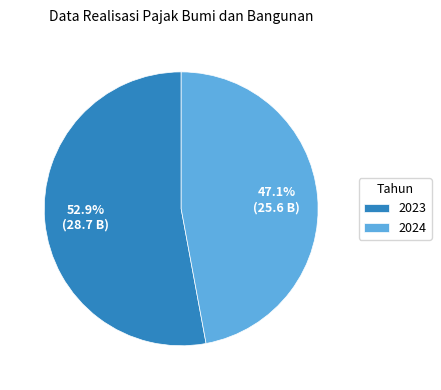

Is there a majority slice in this chart?

Yes